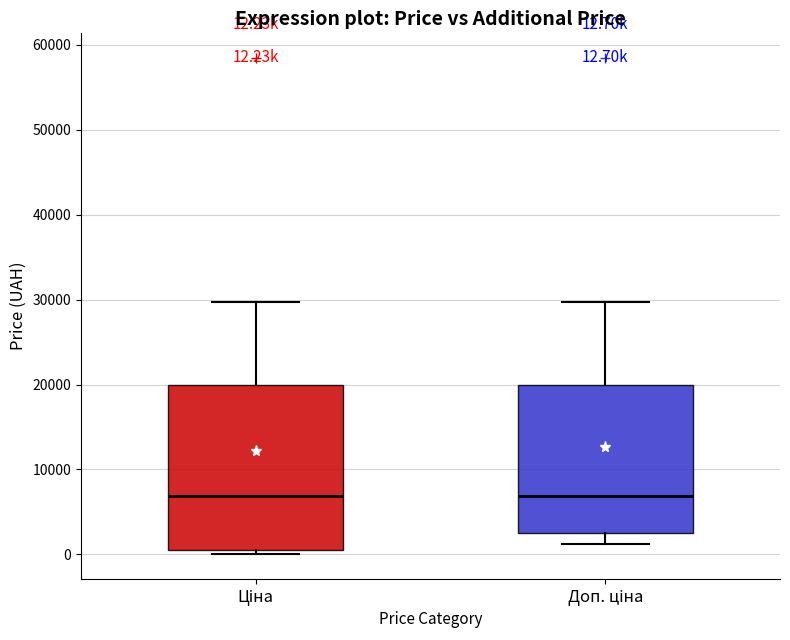

Comparing the boxes themselves (not the whiskers), which one is the tallest?

Ціна